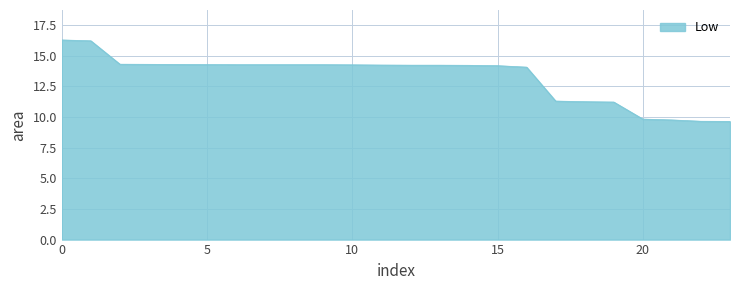

What is the greatest value displayed?

16.3